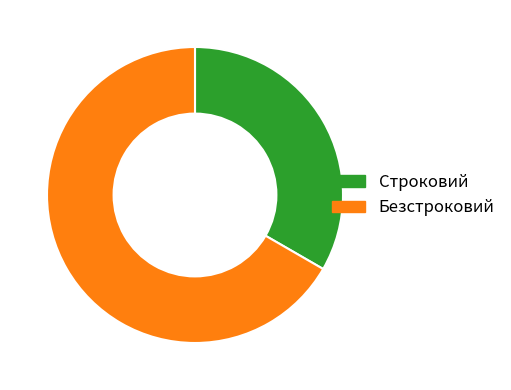

Is there any slice that represents more than half of the pie?

Yes